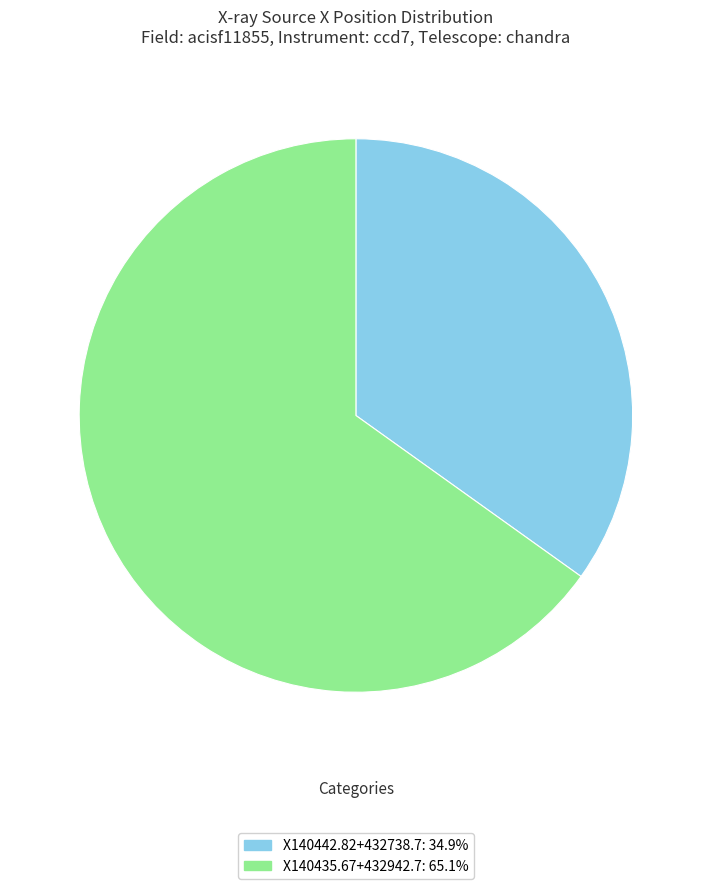

Is there a majority slice in this chart?

Yes